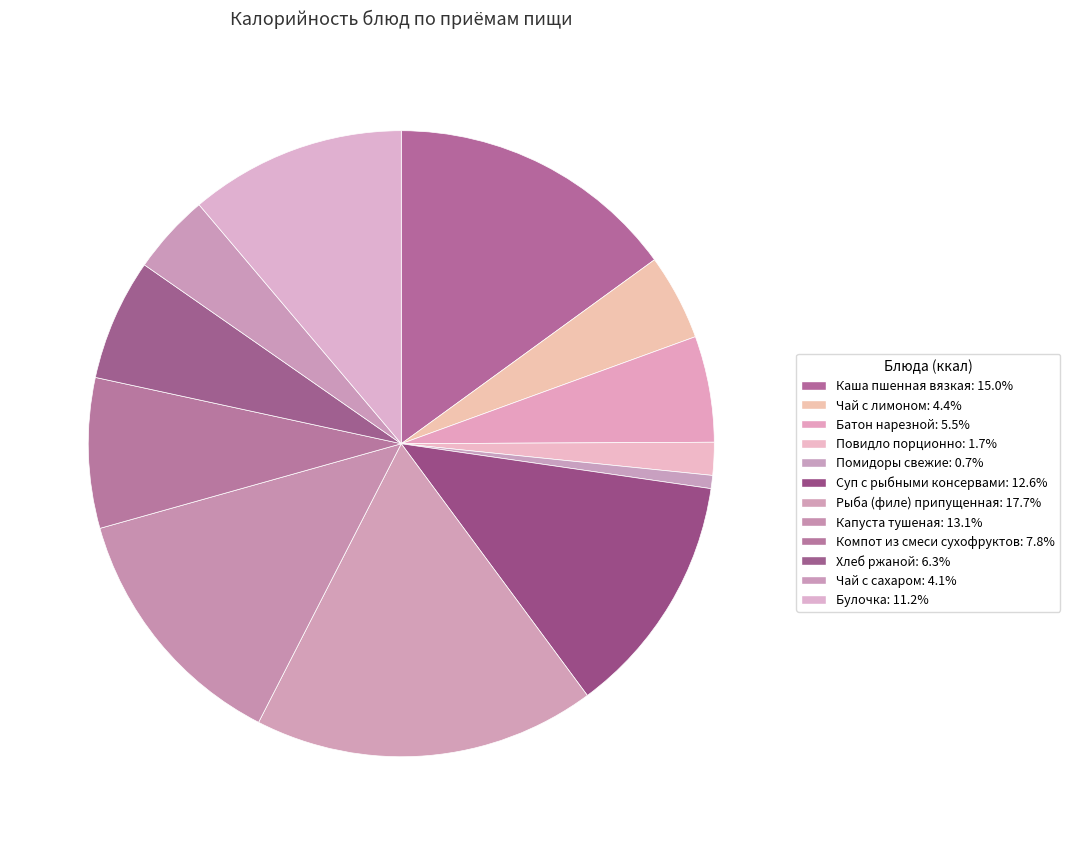

To the nearest percent, what is the combined percentage of Компот из смеси сухофруктов and Капуста тушеная?

21%